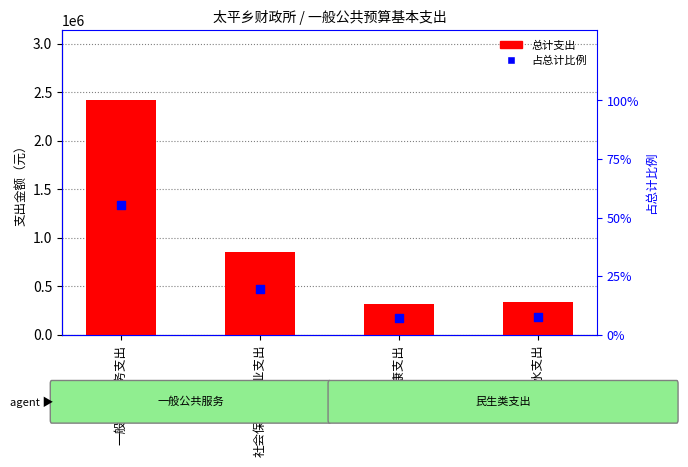

Which series has the largest total across all categories?

总计支出